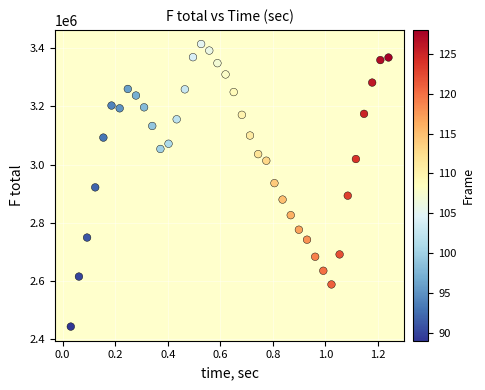

What is the range of Y values (max minus min)?

970805